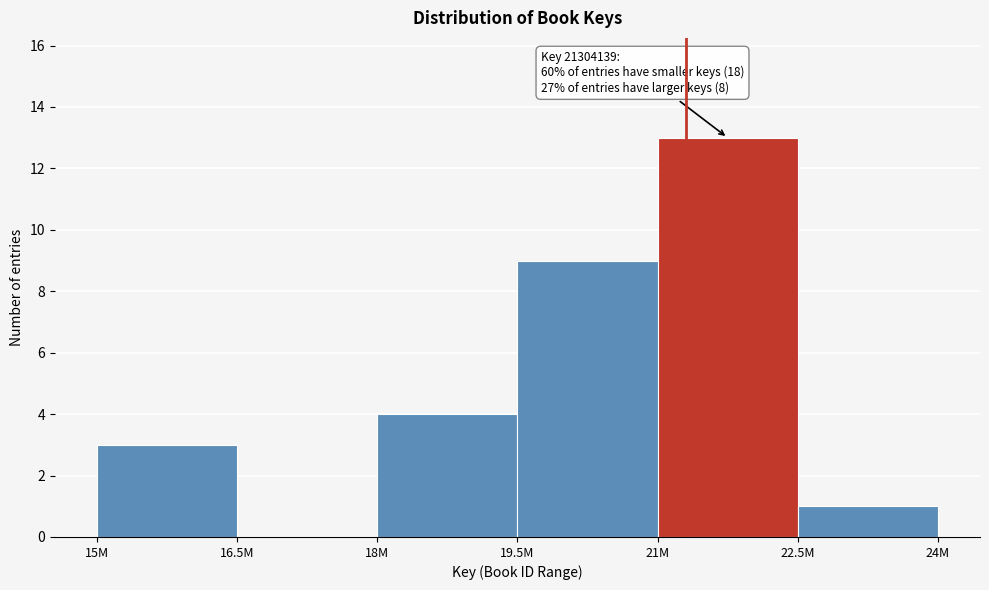

Reading right to left, extract all data points from this chart.

22.5M=1	21M=13	19.5M=9	18M=4	16.5M=0	15M=3